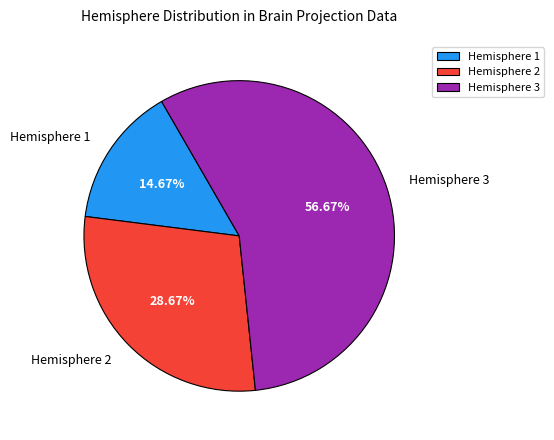

Rank the categories by value from lowest to highest.

Hemisphere 1, Hemisphere 2, Hemisphere 3